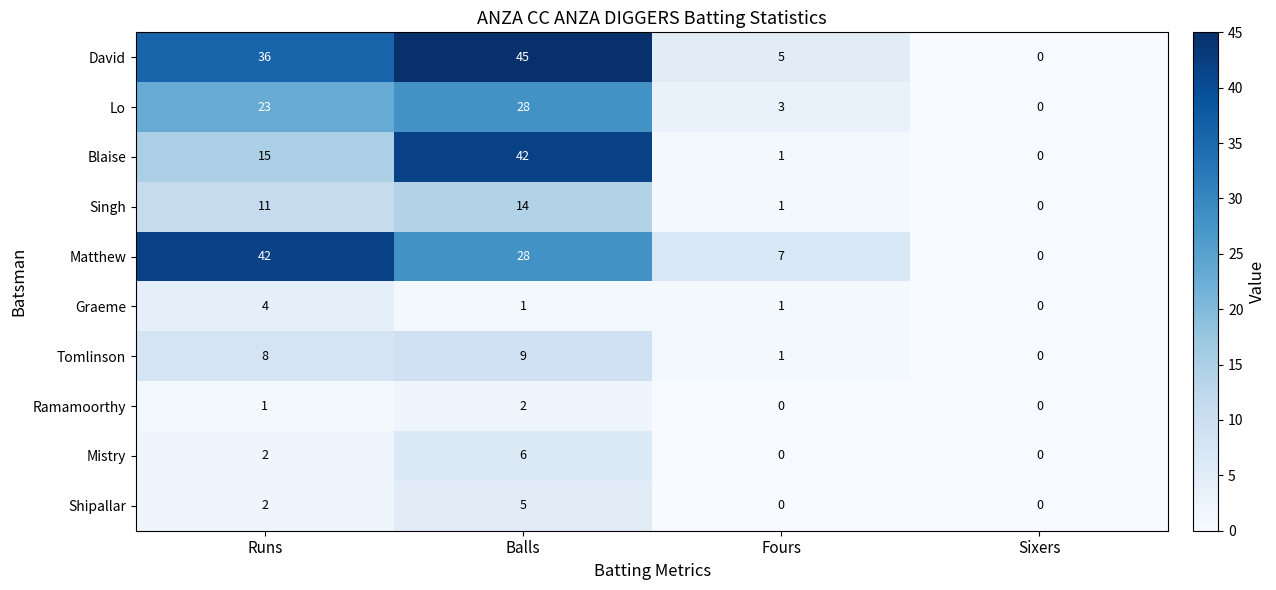

The value of Tomlinson at Runs is 13. True or false?

False